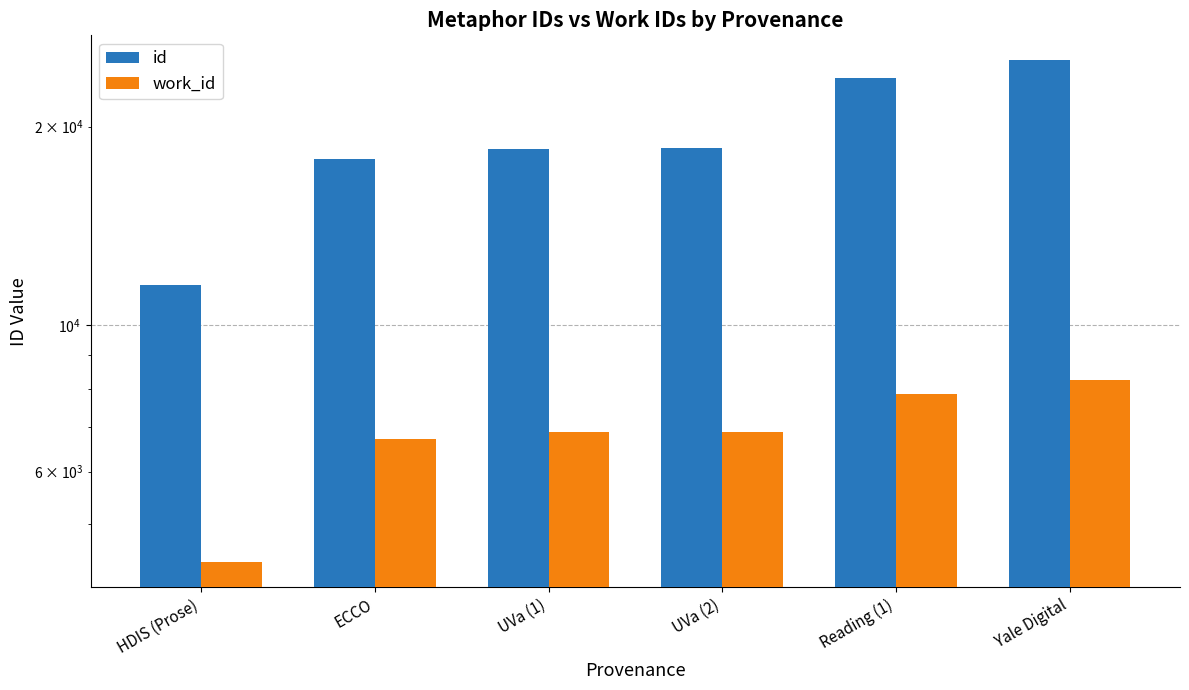

Which series has the largest total across all categories?

id